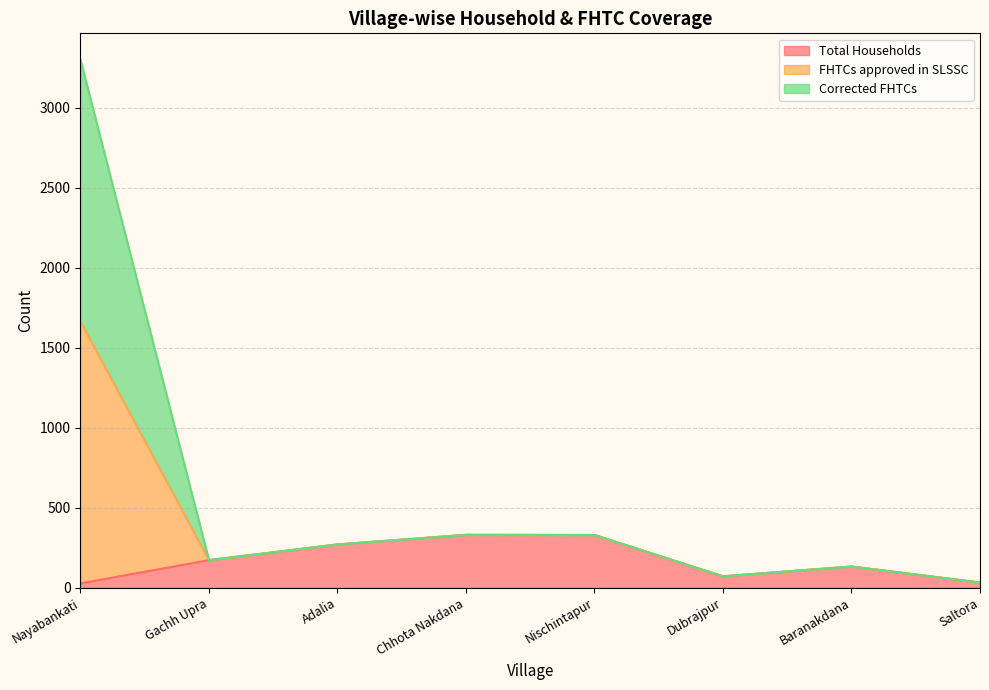

True or false: FHTCs approved in SLSSC has more than 2 interior local peaks.

False